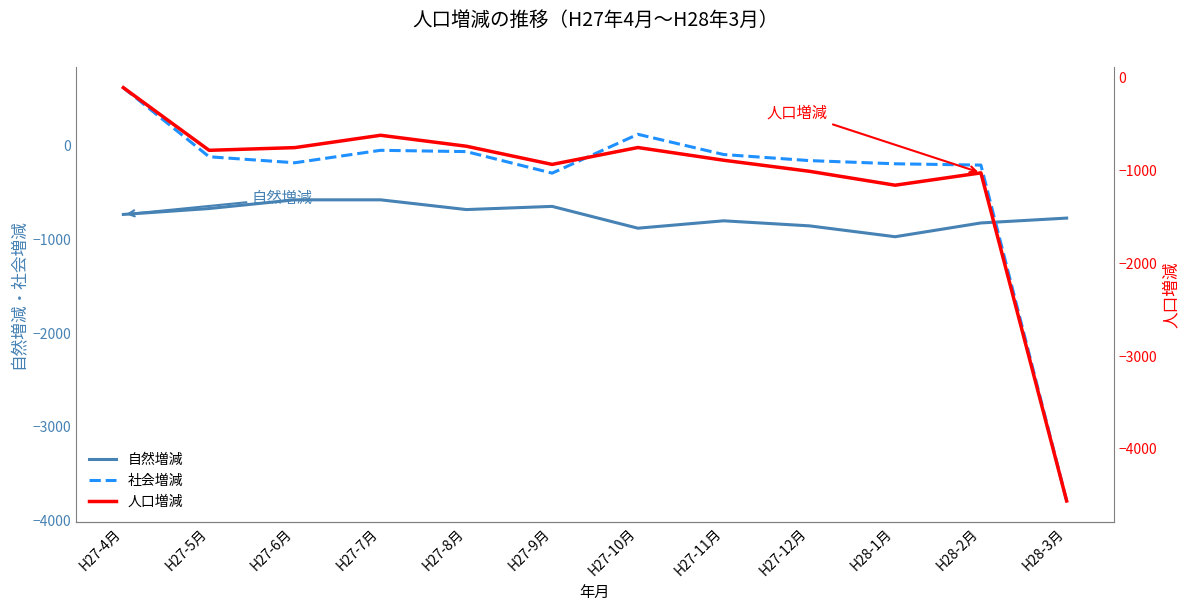

Does the chart display data point markers on the line(s)?

No